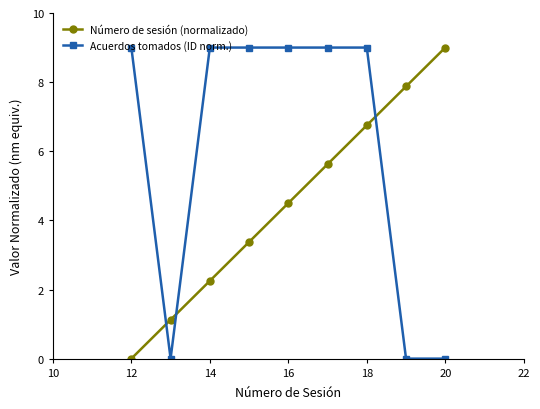

What is the greatest value displayed?

9.0